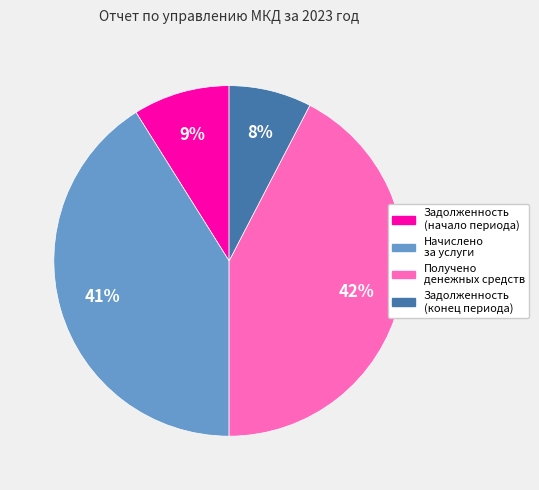

Is there any slice that represents more than half of the pie?

No